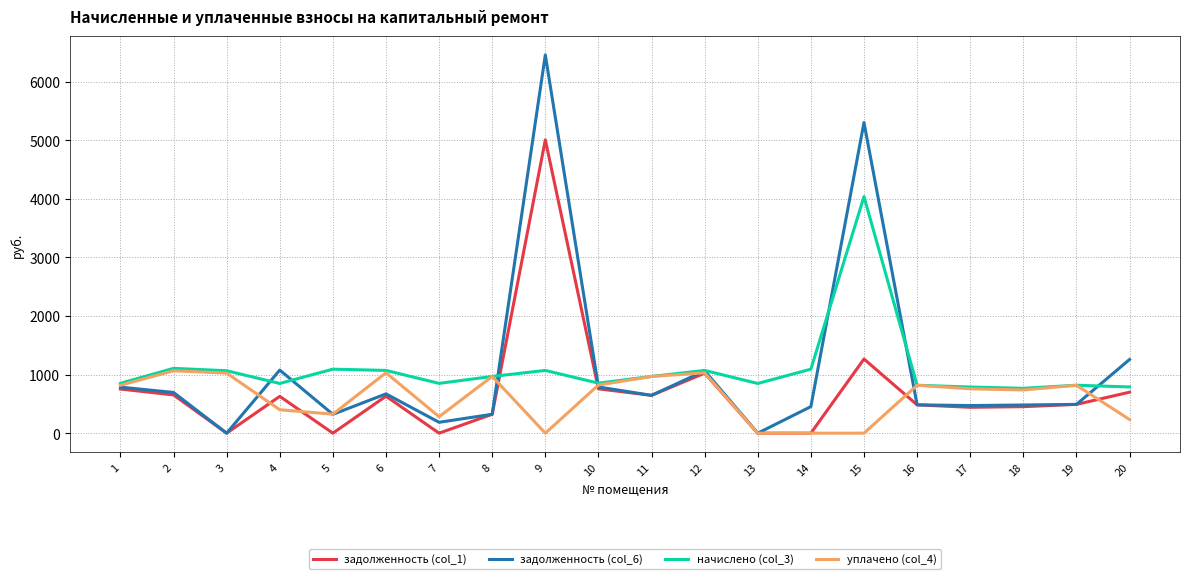

True or false: задолженность (col_1) and начислено (col_3) intersect in this chart.

True